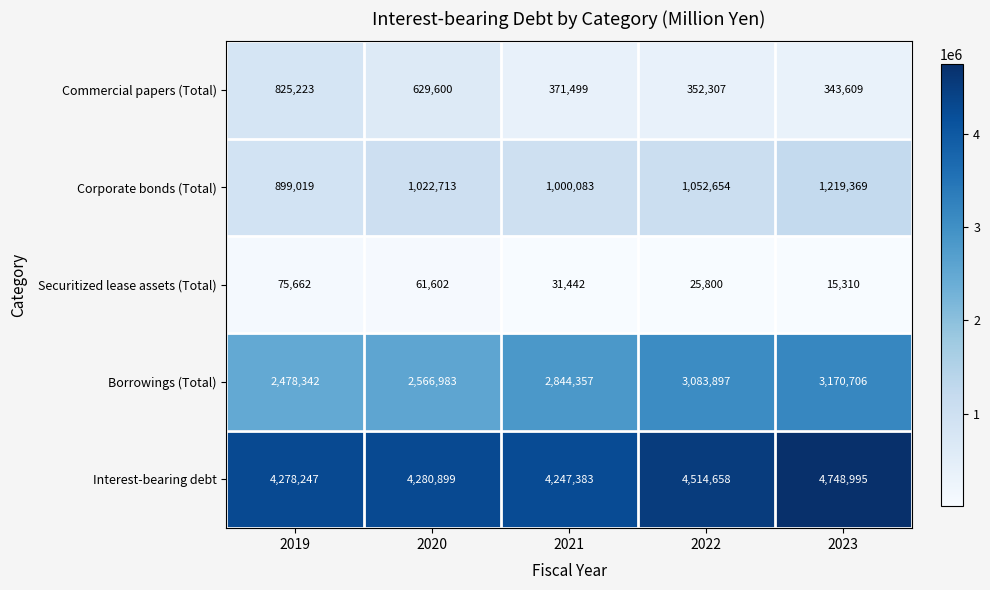

At how many categories does at least one series exceed 2538996?

5